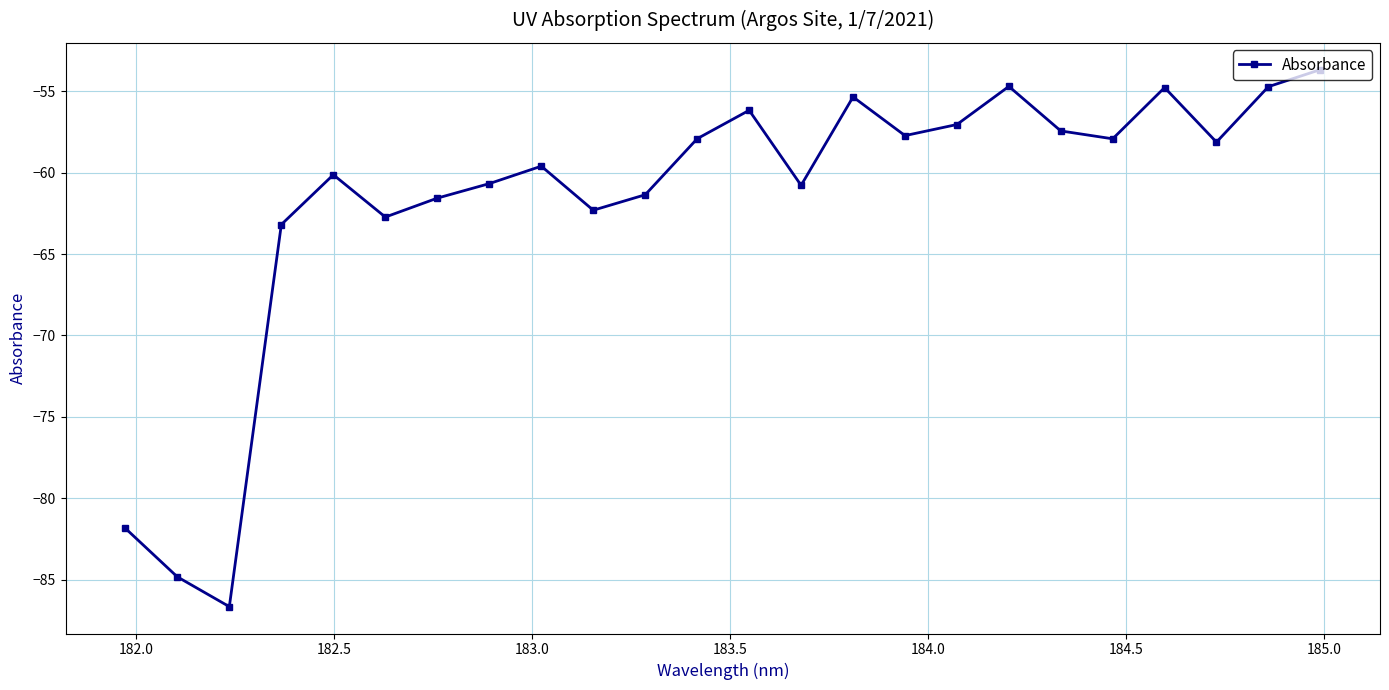

True or false: there are more than 2 points higher than both neighbors.

True